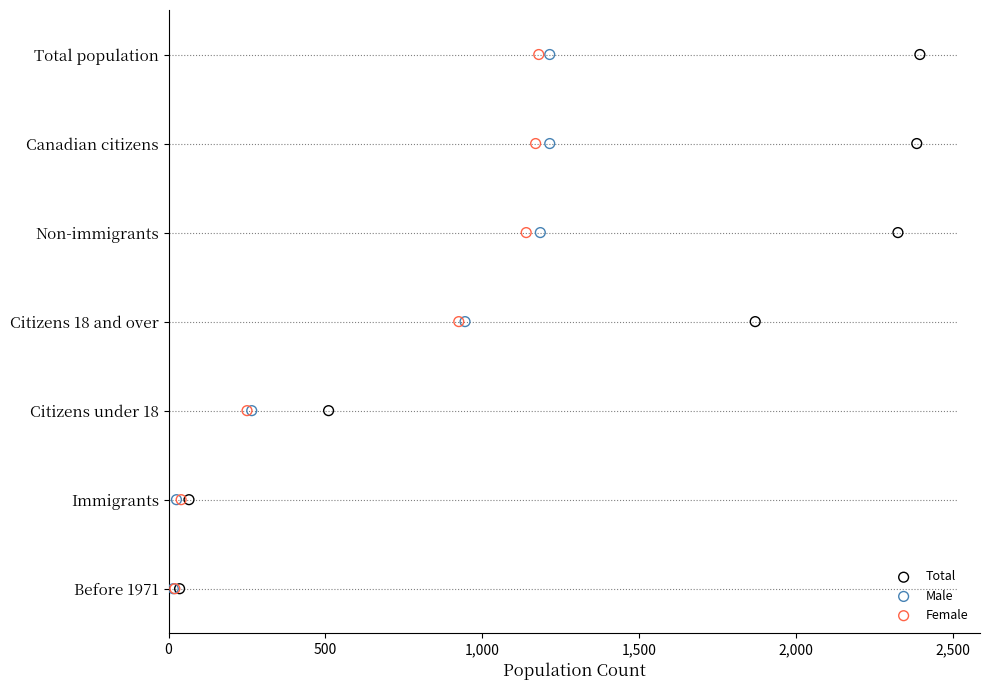

Is the value of Male at 500 greater than the value of Female at 1,500?

No